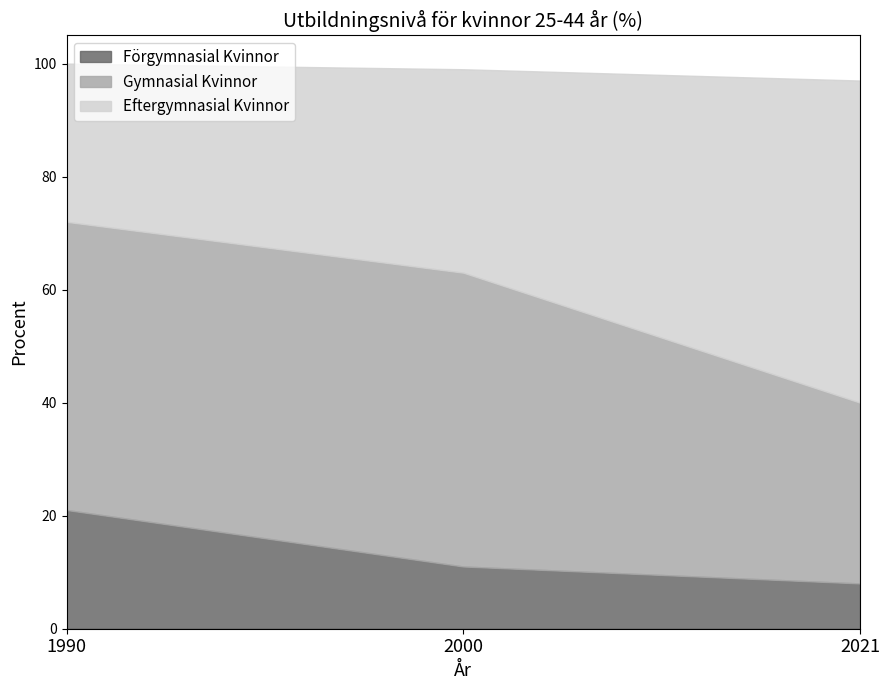

List the labels in order of Förgymnasial Kvinnor value, largest first.

1990, 2000, 2021